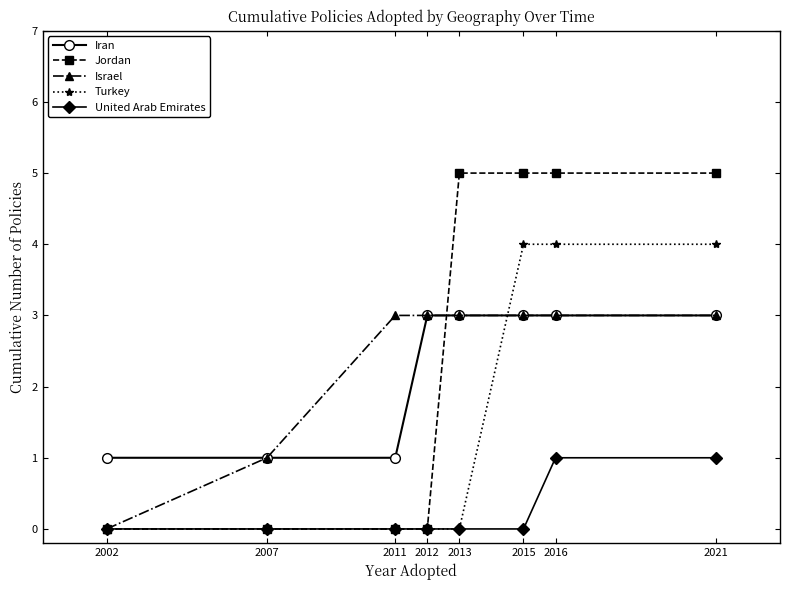

What is the value of the Iran point at the 2nd from the left?

1